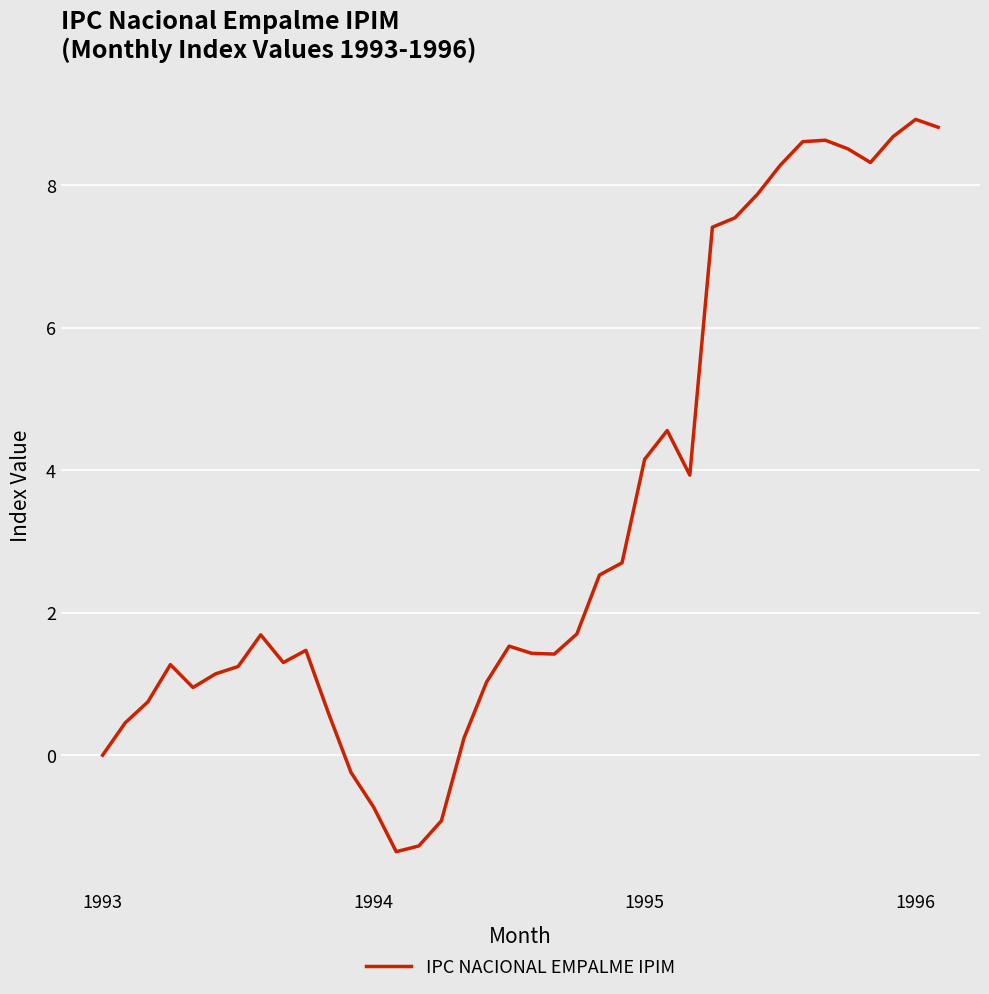

What is the difference between the maximum and minimum values?

10.3